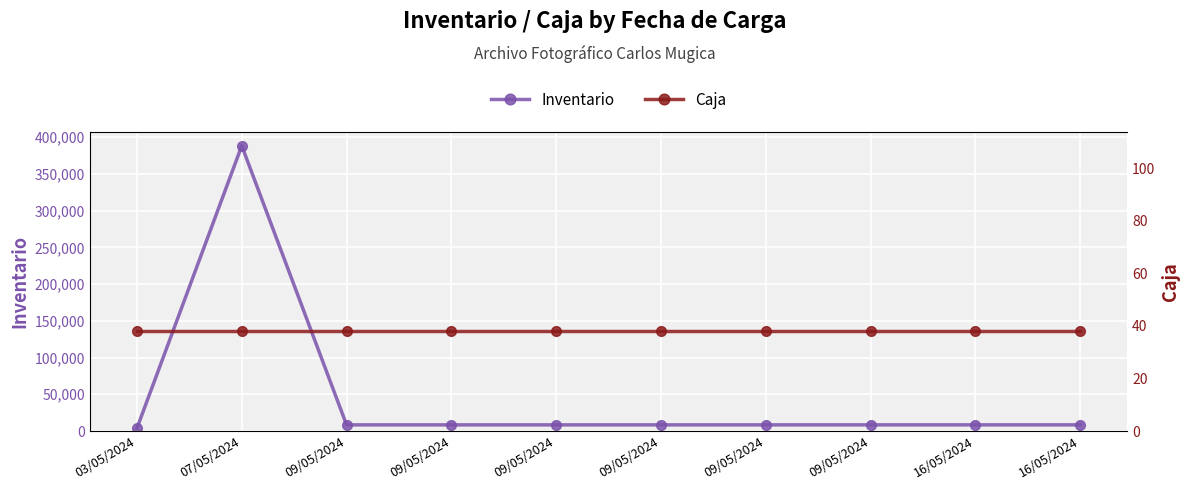

Rank the series at 07/05/2024 from highest to lowest value.

Inventario, Caja